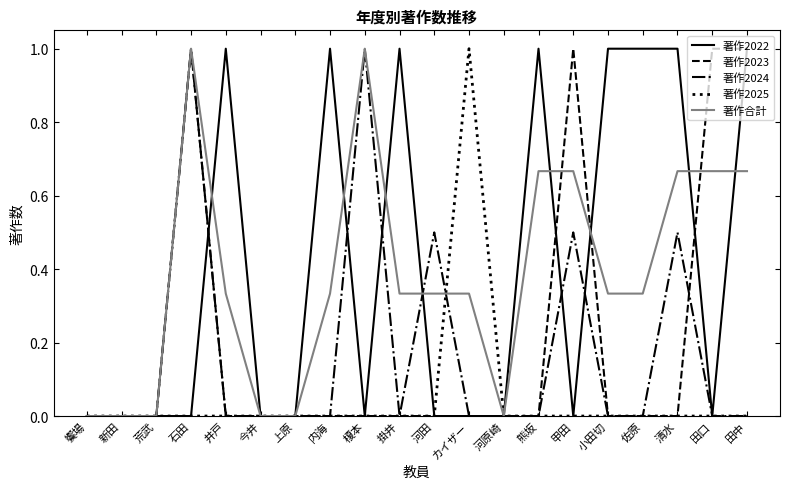

What position from the left is 荒武?

3